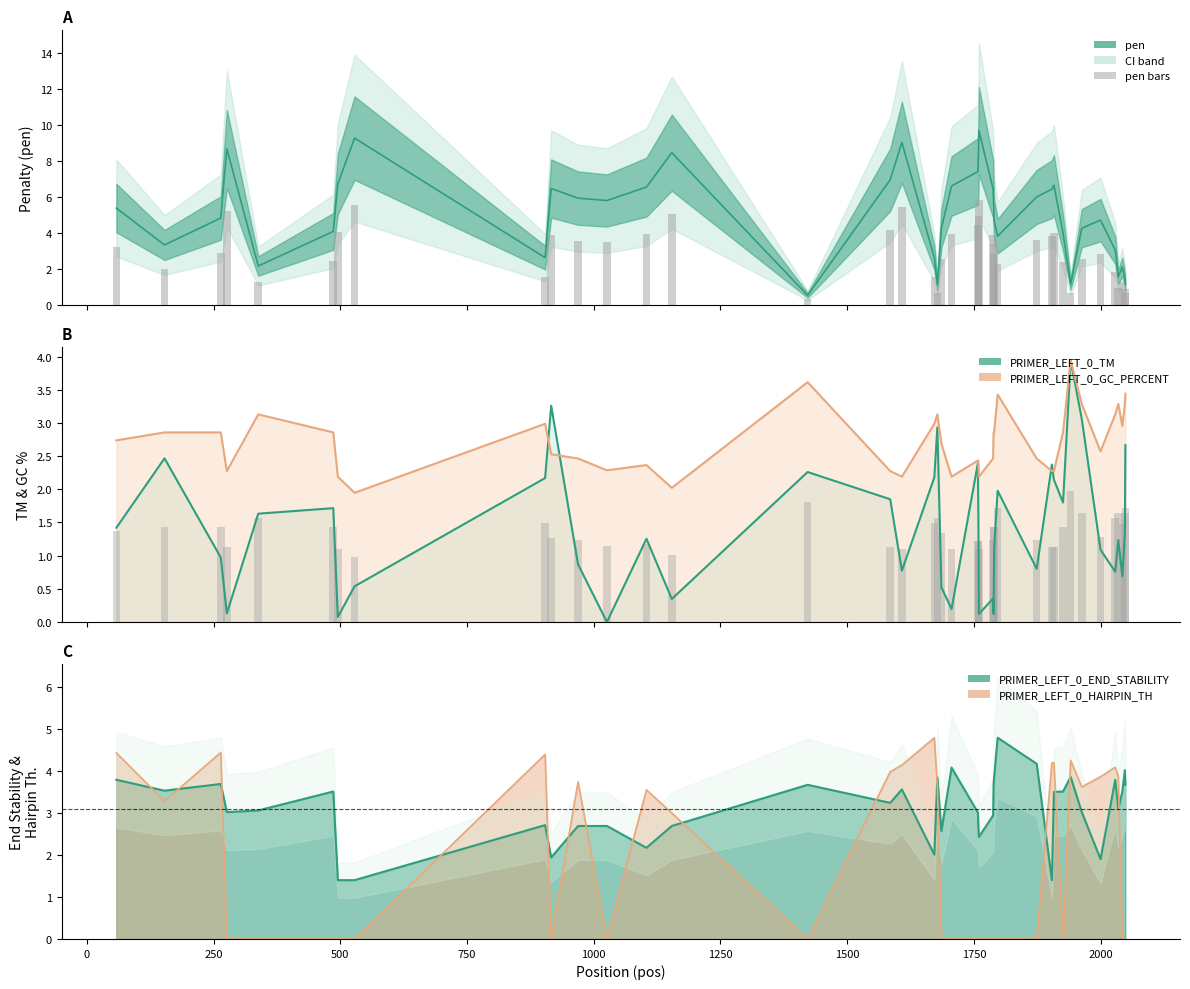

True or false: pen has a value of 2.0 at 32.

False